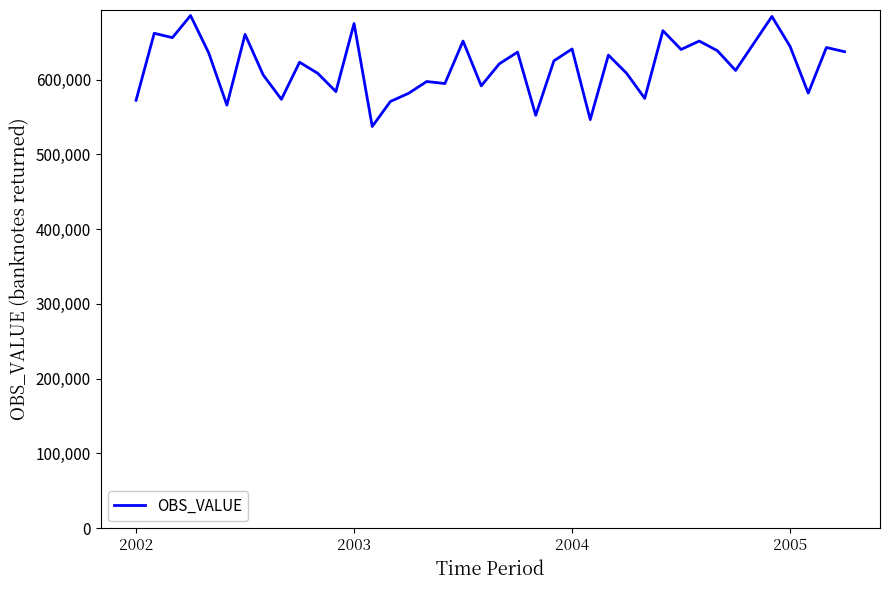

How many values are below 625106?

20